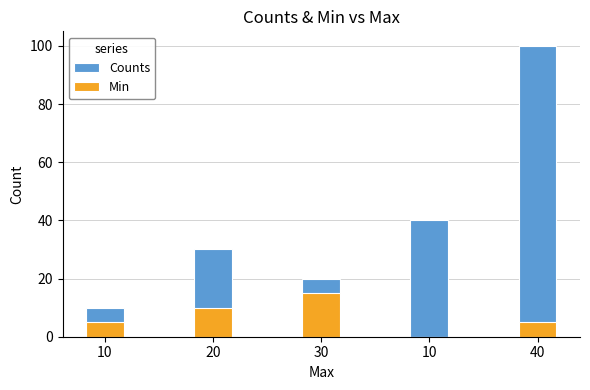

What is the label of the 2nd bar from the right?

10